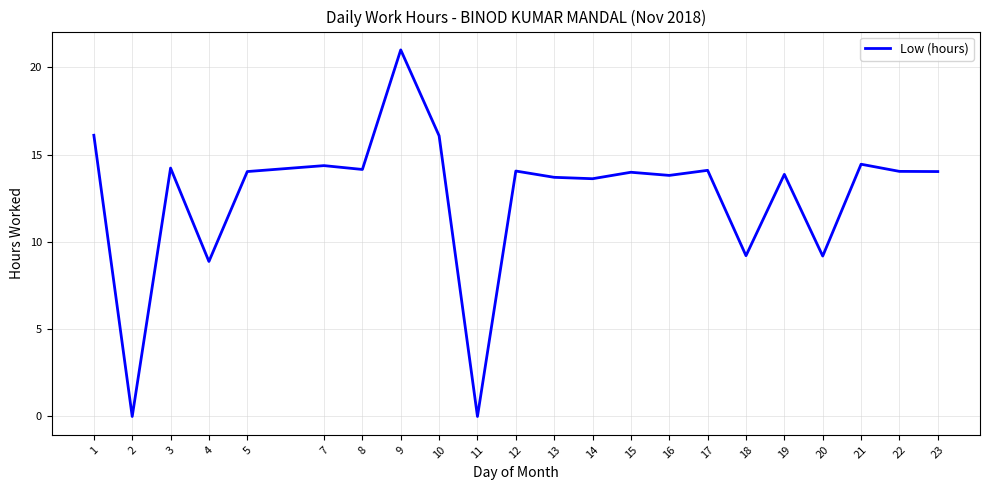

The value at 18 is 3.6. True or false?

False